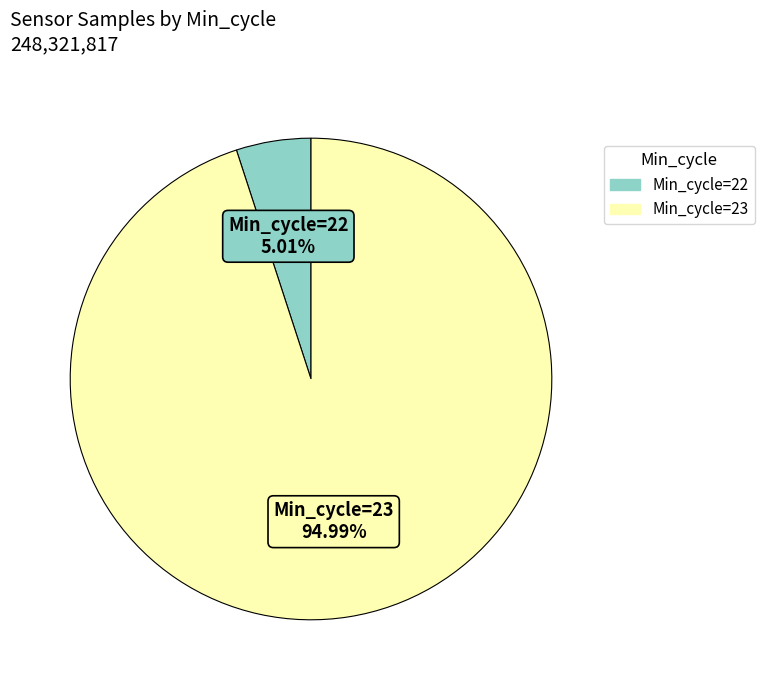

Does any single category account for the majority?

Yes